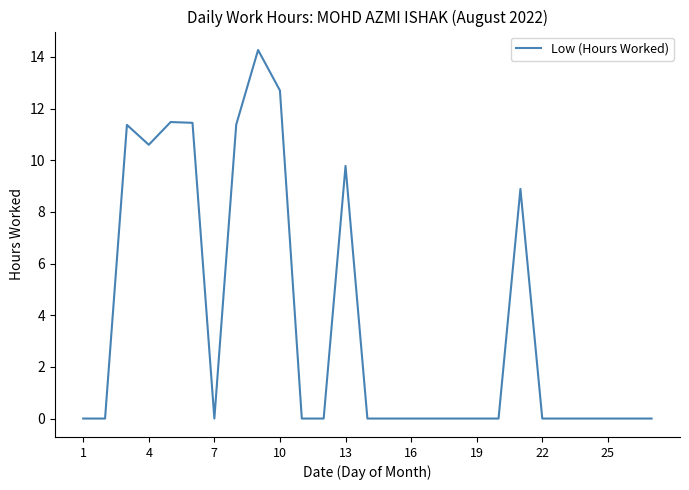

What is the greatest value displayed?

14.3